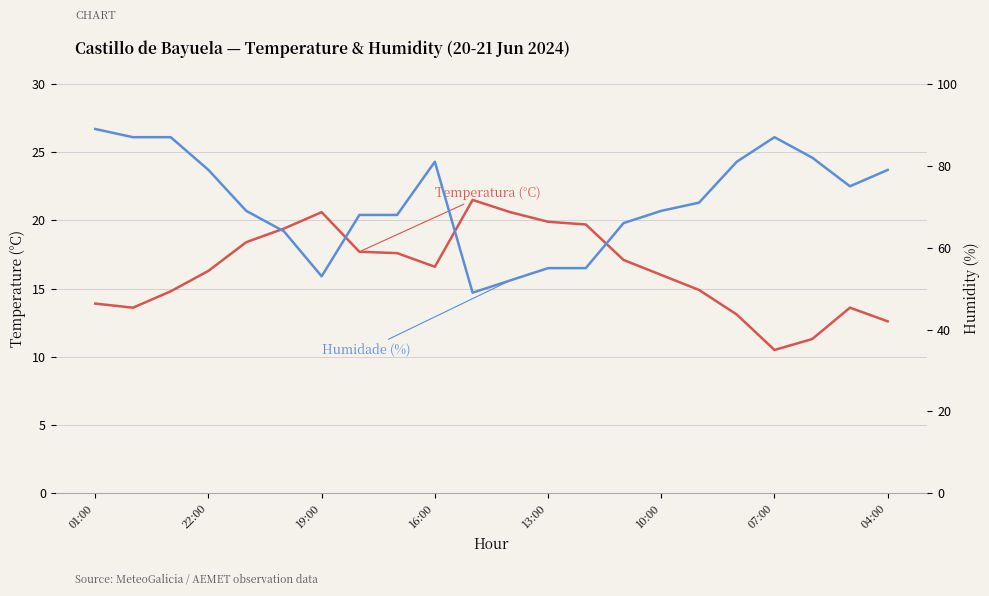

What is the difference between the Humidade (%) values at 11 and 15?

17.0